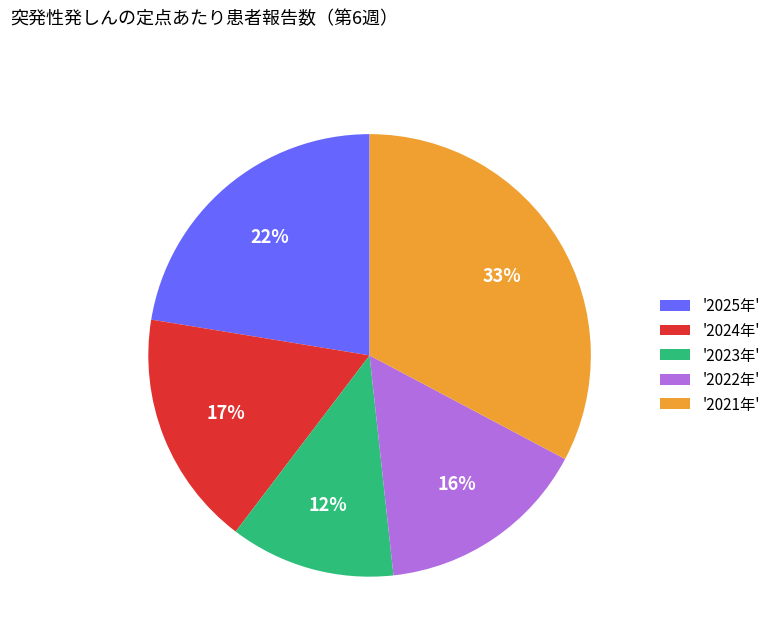

Which has a higher value, '2025年' or '2024年'?

'2025年'